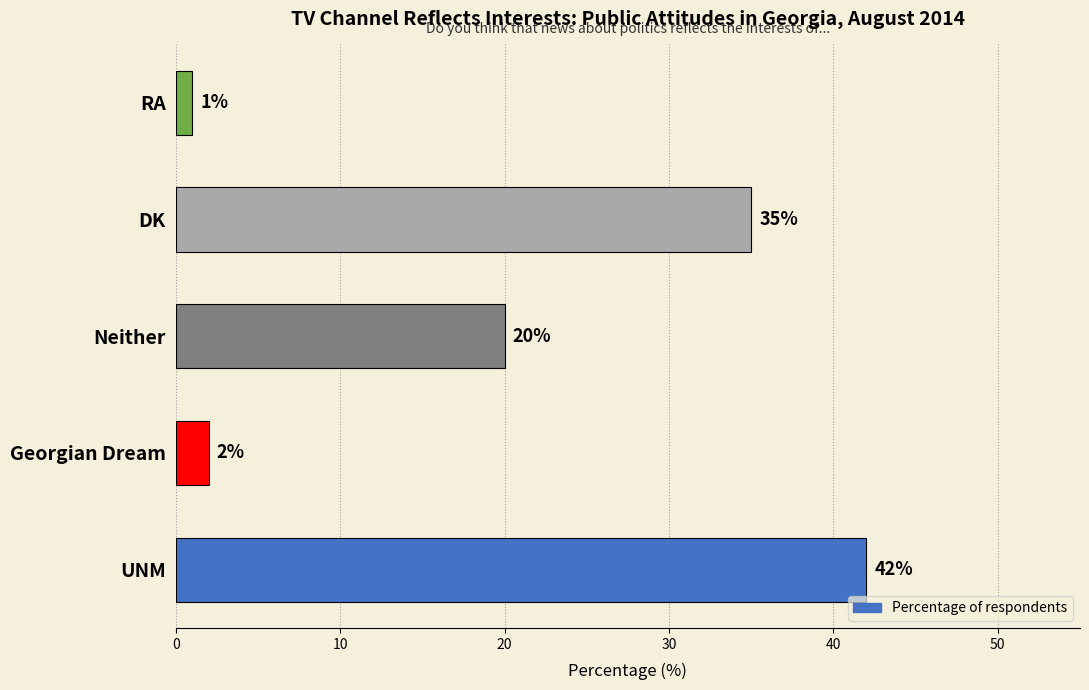

What is the smallest value displayed?

1